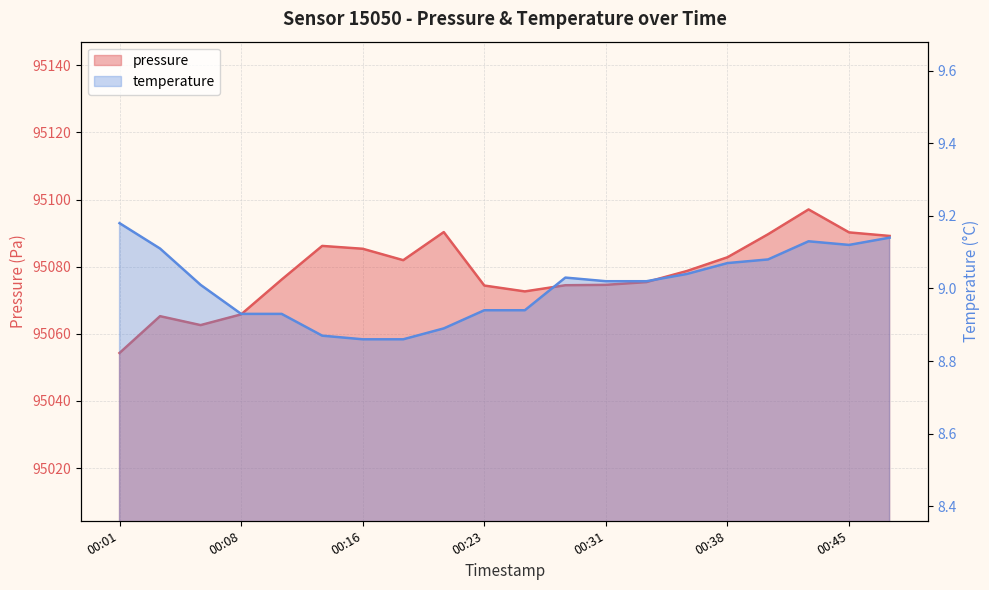

Rank the series by their maximum value, from highest to lowest.

pressure, temperature